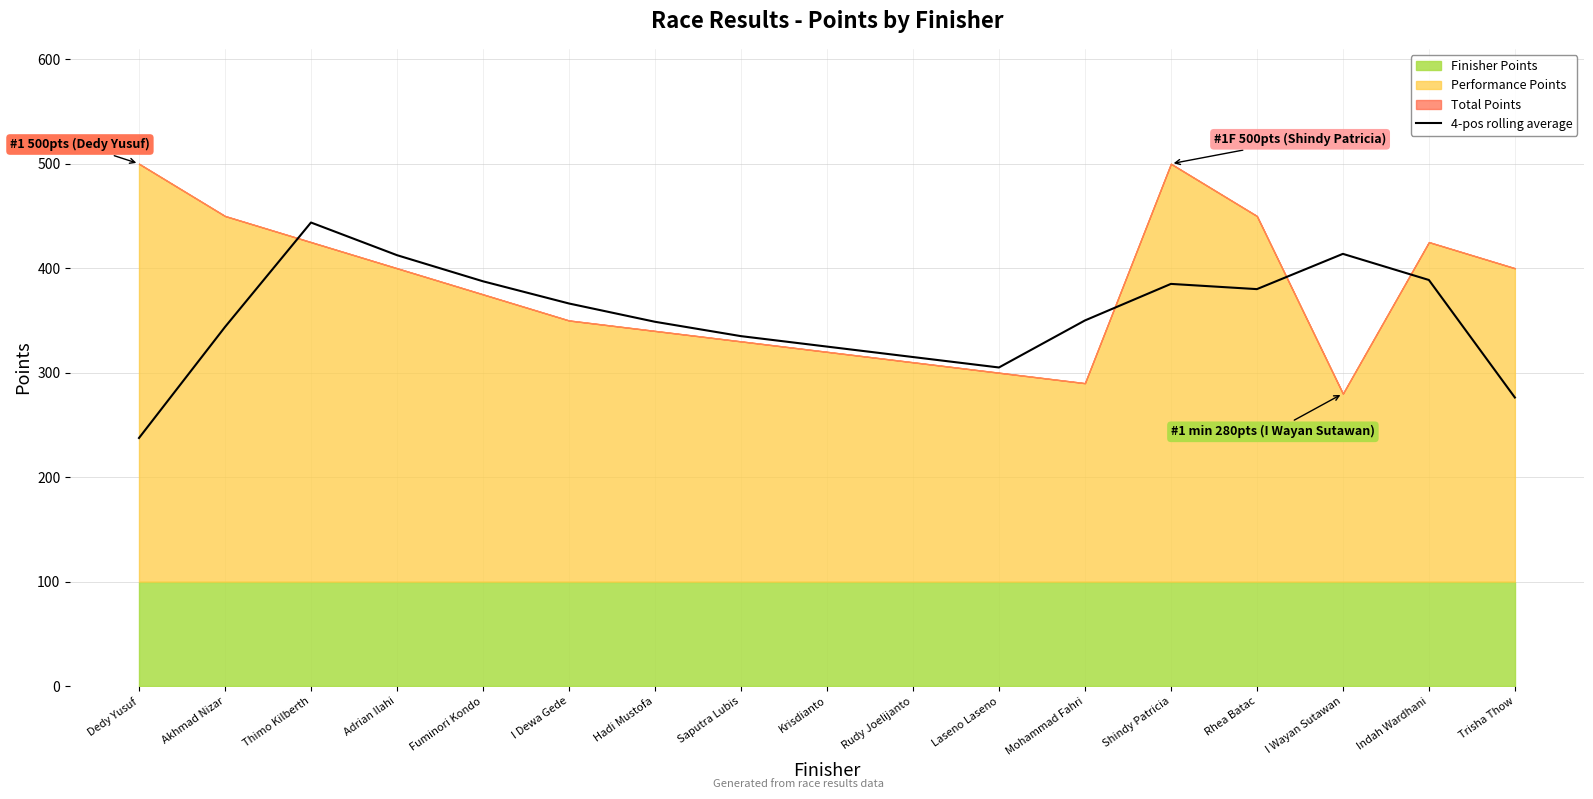

What is the average value?

353.8